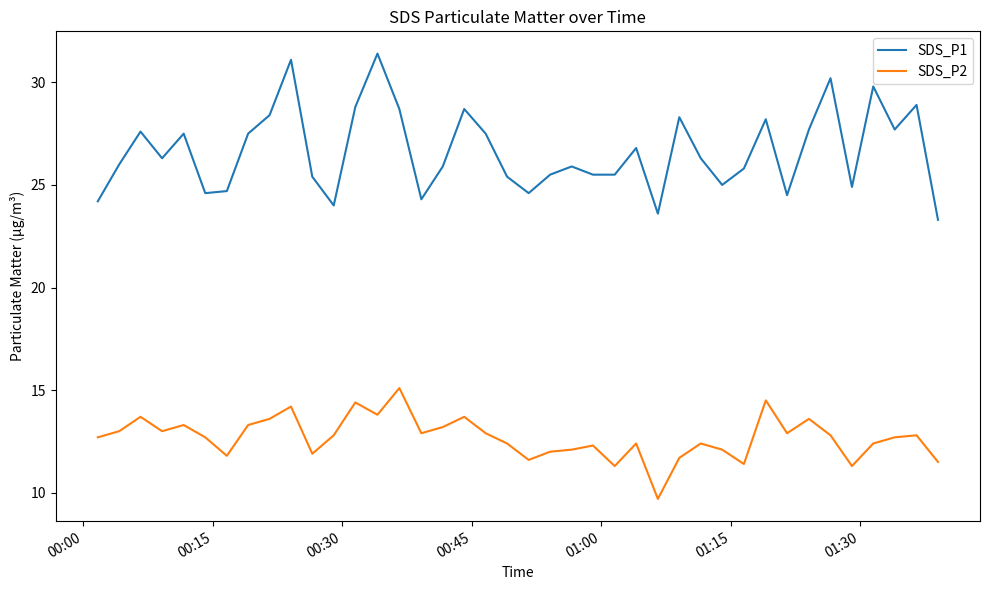

True or false: SDS_P1 and SDS_P2 cross at least once.

False